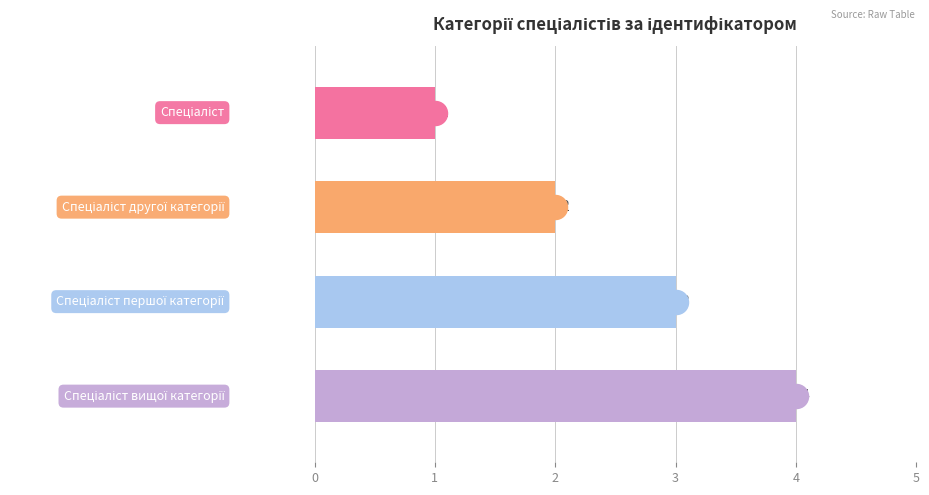

What is the change in value from 0 to 1?

+1